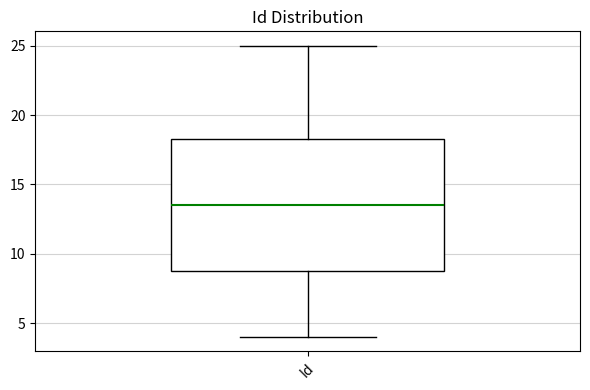

Read this box plot against the y-axis: the position of the median line, the range covered by the box, and the ends of both whiskers. The values are not printed on the chart, so give them approximately, as read against the axis.

median 13.5, box 9.0 to 18.5, whiskers 4.0 to 25.0